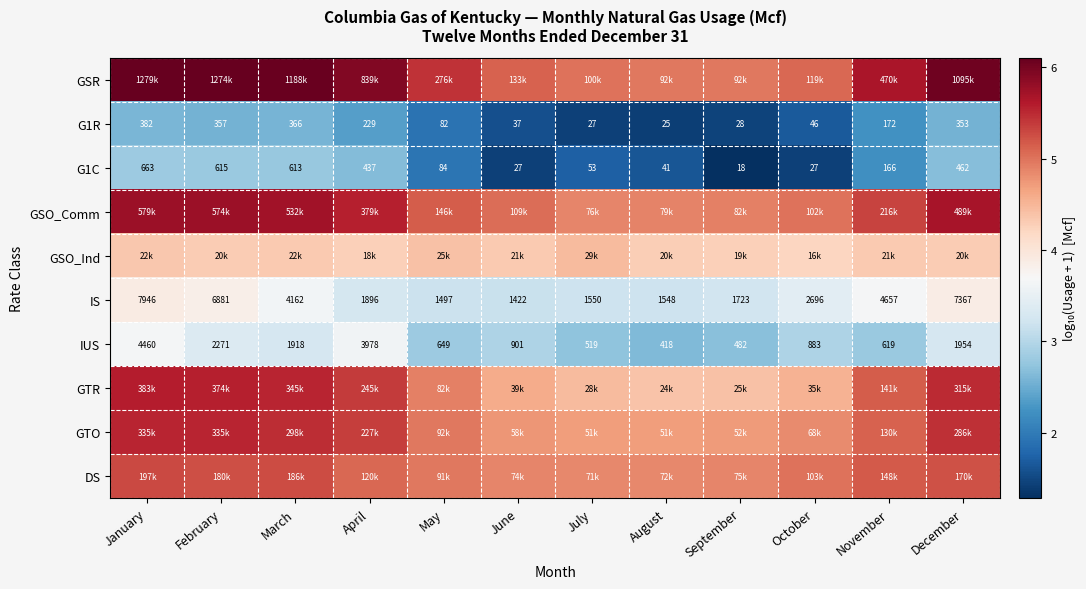

At how many categories does at least one series exceed 2?

12